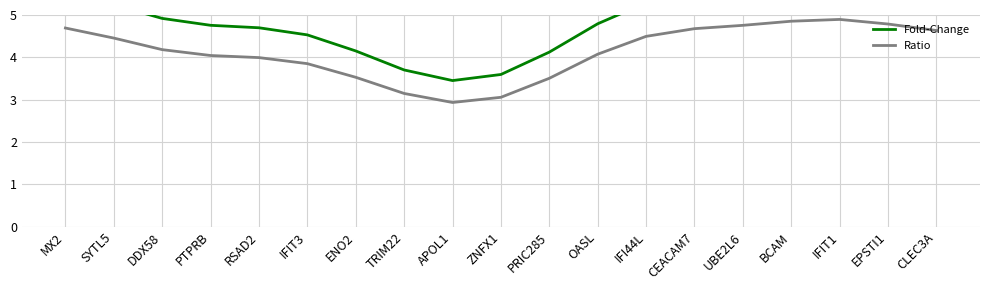

What is the label of the 5th point from the left?

RSAD2